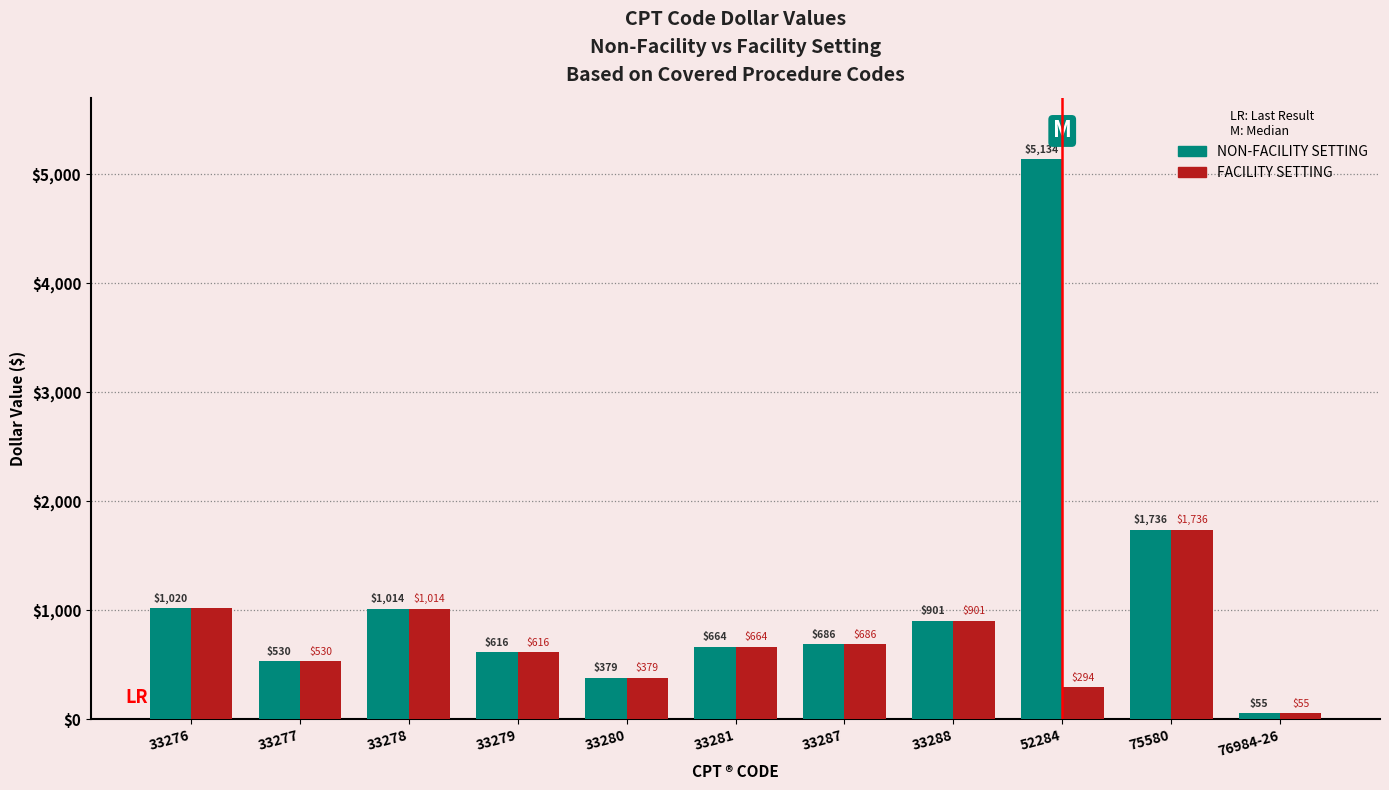

Which series has the largest total across all categories?

NON-FACILITY SETTING